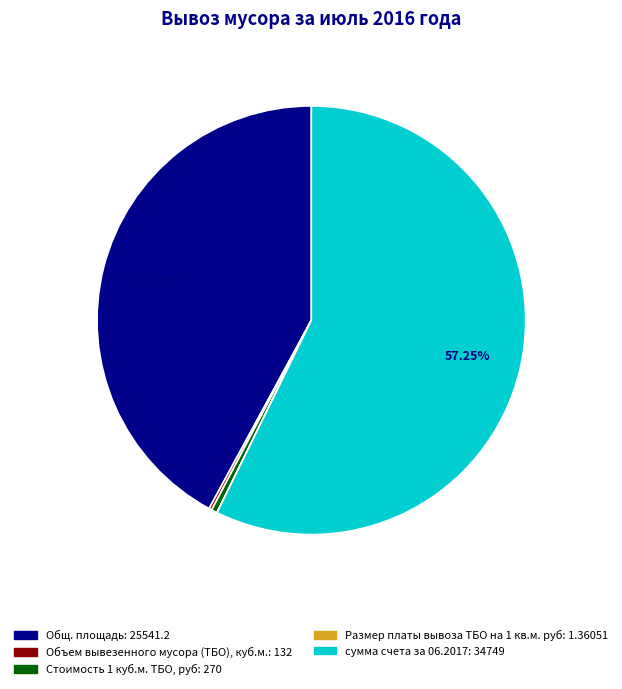

Is there a majority slice in this chart?

Yes